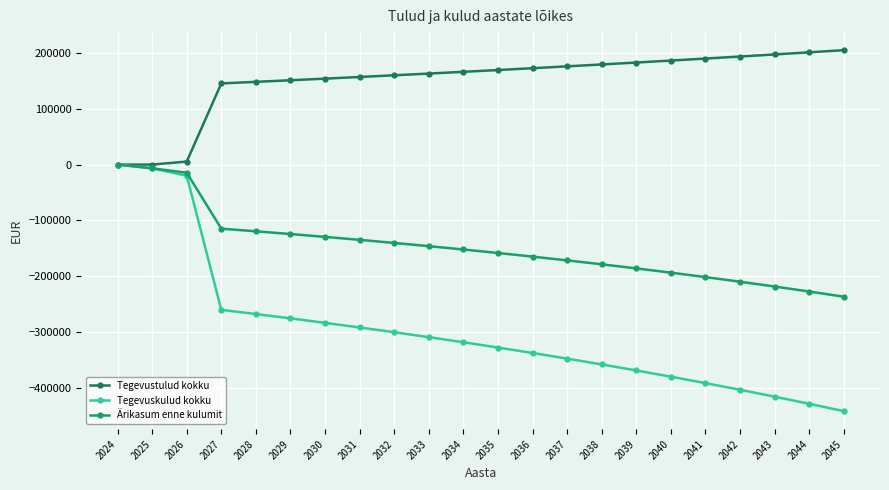

Is the value of Ärikasum enne kulumit at 2026 greater than the value of Tegevuskulud kokku at 2034?

Yes